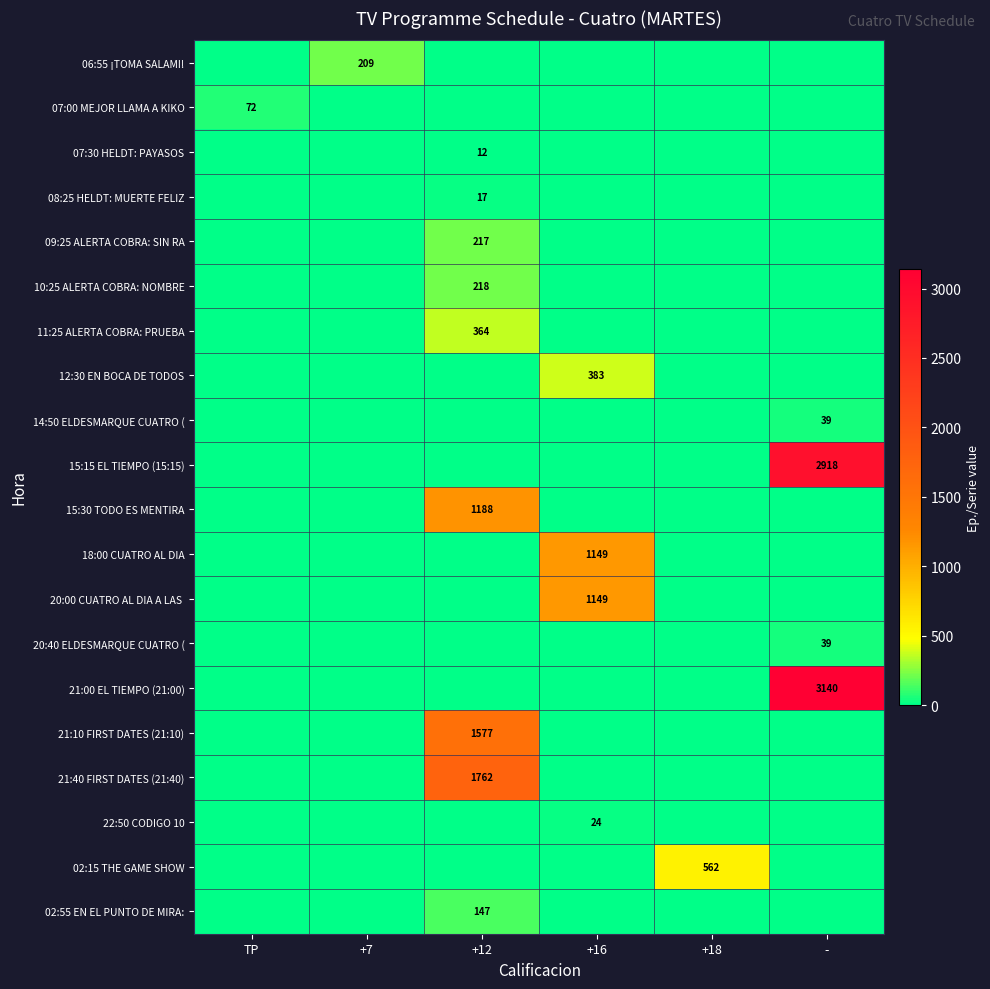

The value of 09:25 ALERTA COBRA: SIN RA at +12 is 99. True or false?

False